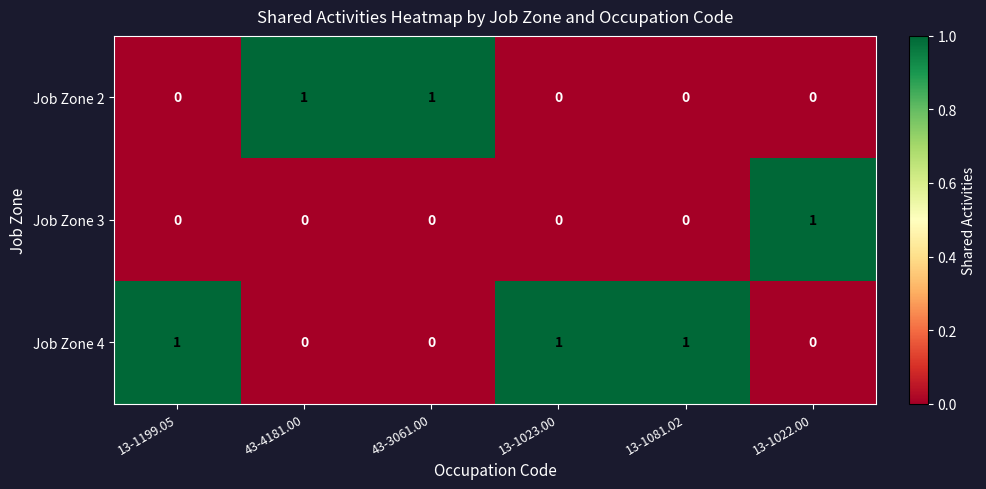

How many Job Zone 3 values are between 0 and 1?

6